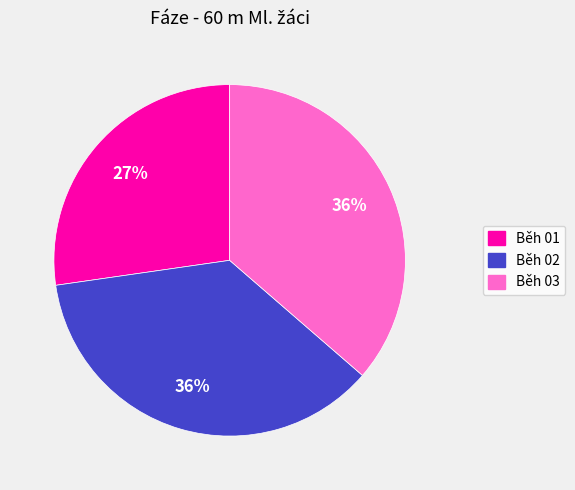

Between Běh 01 and Běh 03, which is larger?

Běh 03